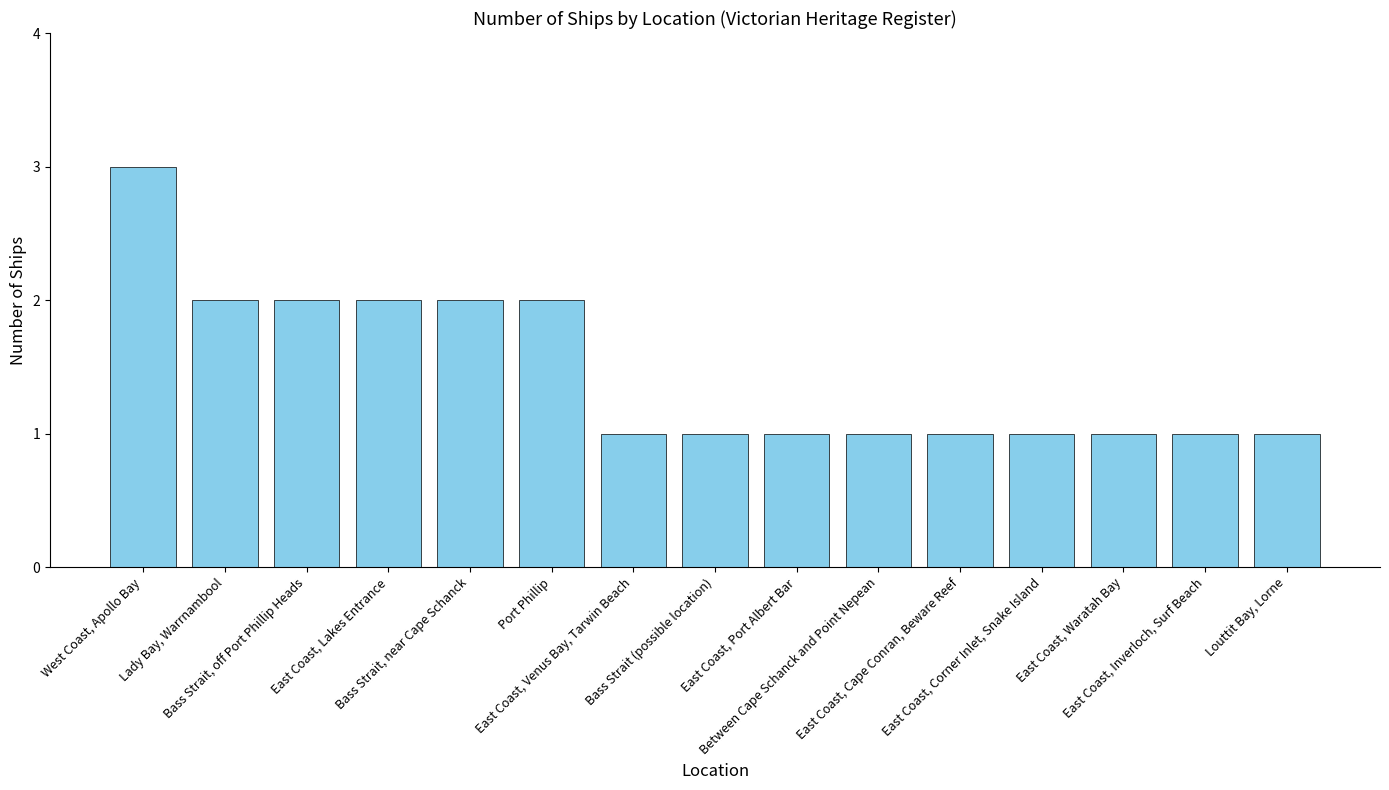

What position from the left is Bass Strait (possible location)?

8